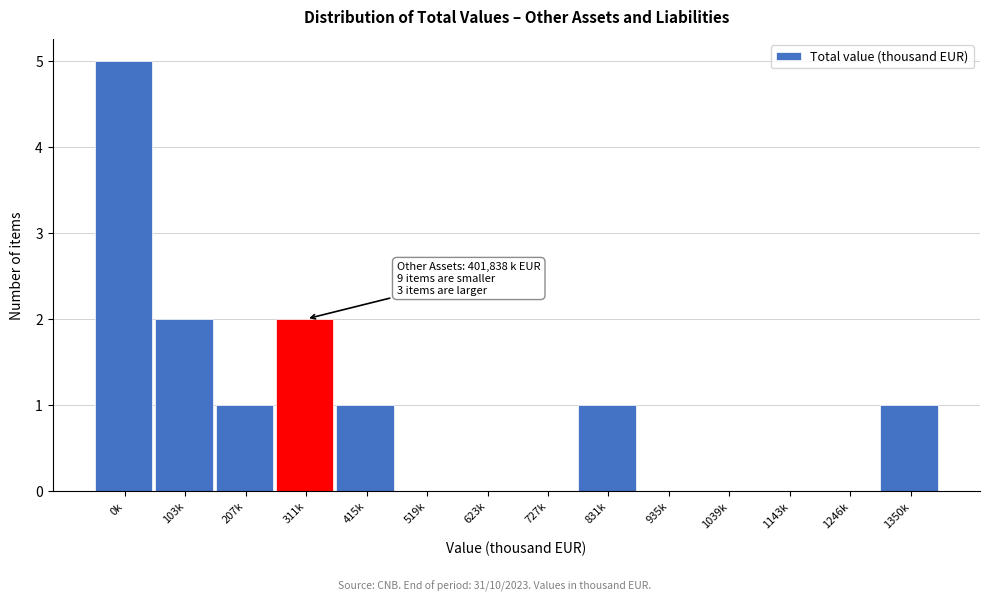

Reading left to right, extract all data points from this chart.

0k=5	103k=2	207k=1	311k=2	415k=1	519k=0	623k=0	727k=0	831k=1	935k=0	1039k=0	1143k=0	1246k=0	1350k=1